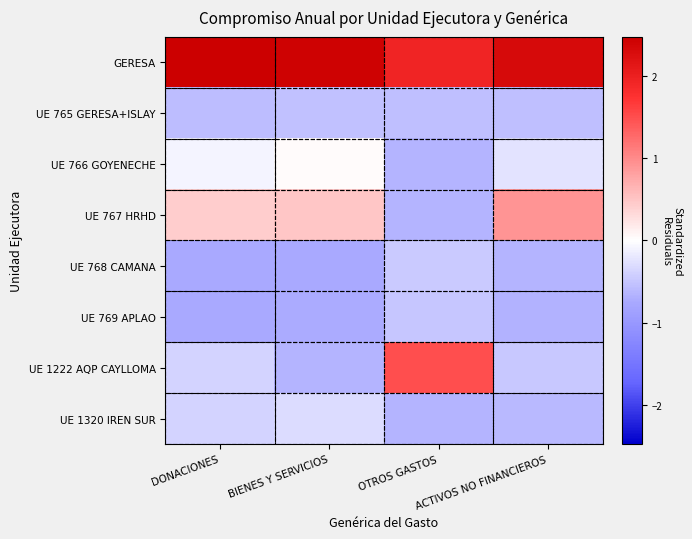

At which category is the sum across all series the highest?

DONACIONES